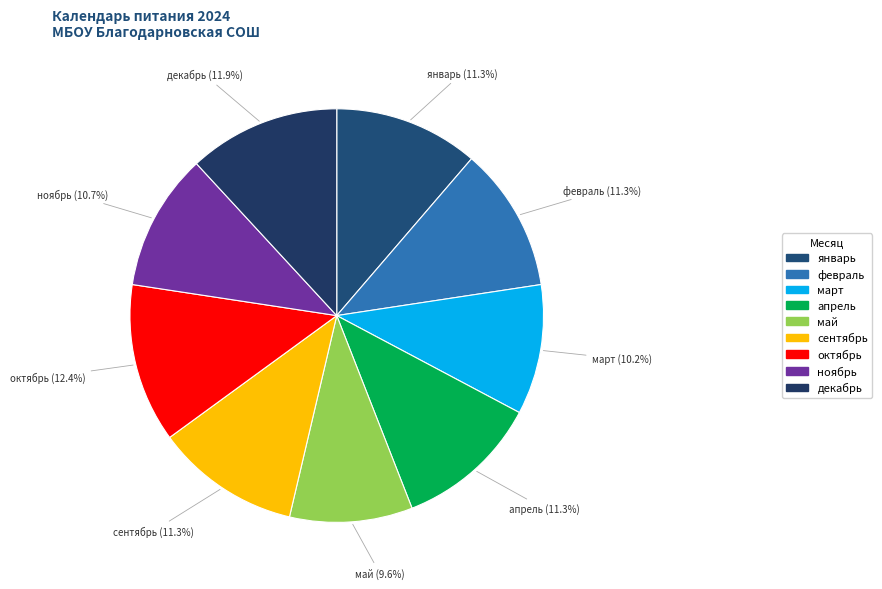

Count the number of slices in the pie.

9